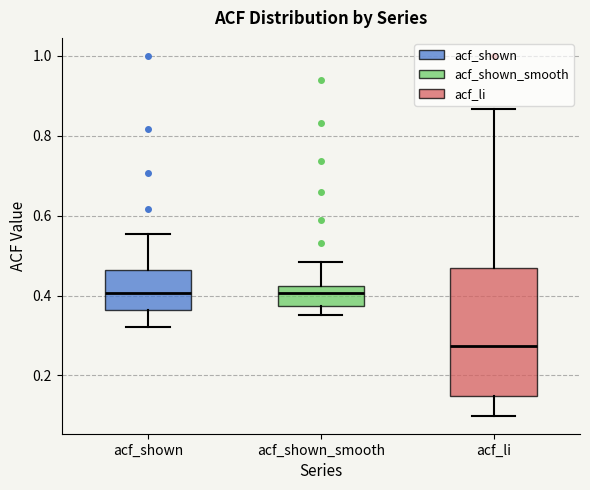

Comparing the boxes themselves (not the whiskers), which one is the tallest?

acf_li